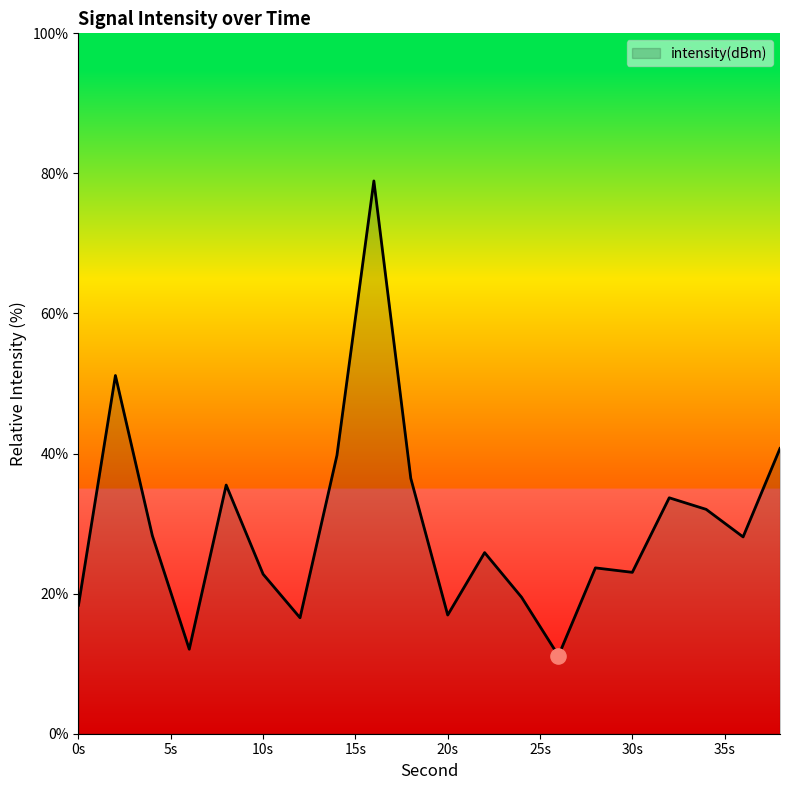

What is the difference between the maximum and minimum values?

67.8